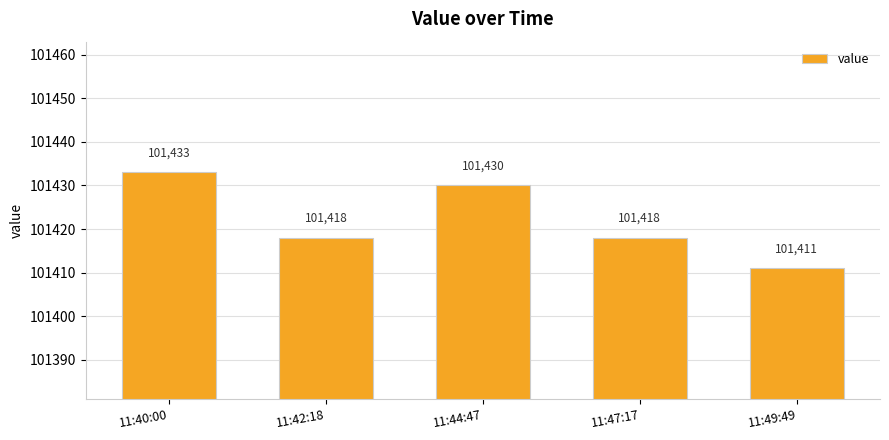

The chart shows a value of 101433 at 11:40:00. True or false?

True